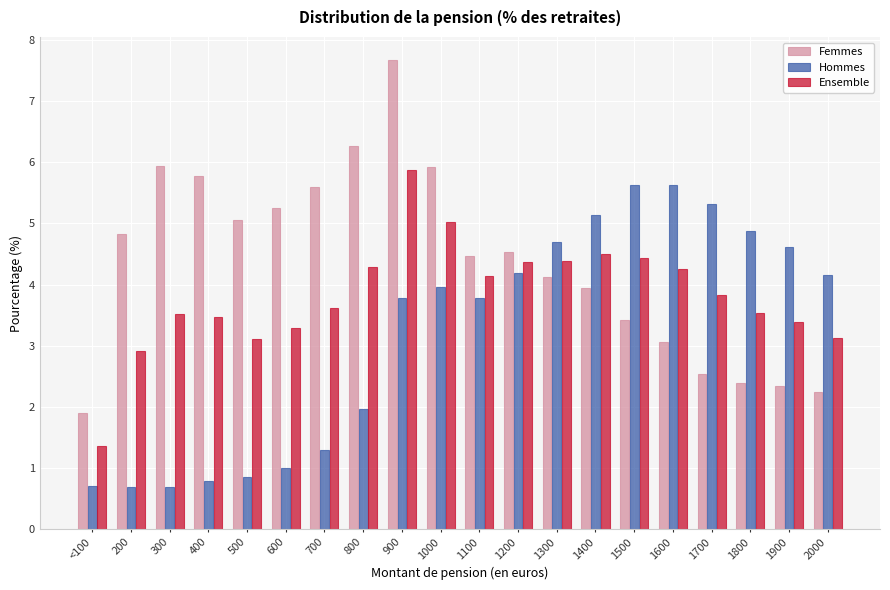

Read the Ensemble value at 1000.

5.0